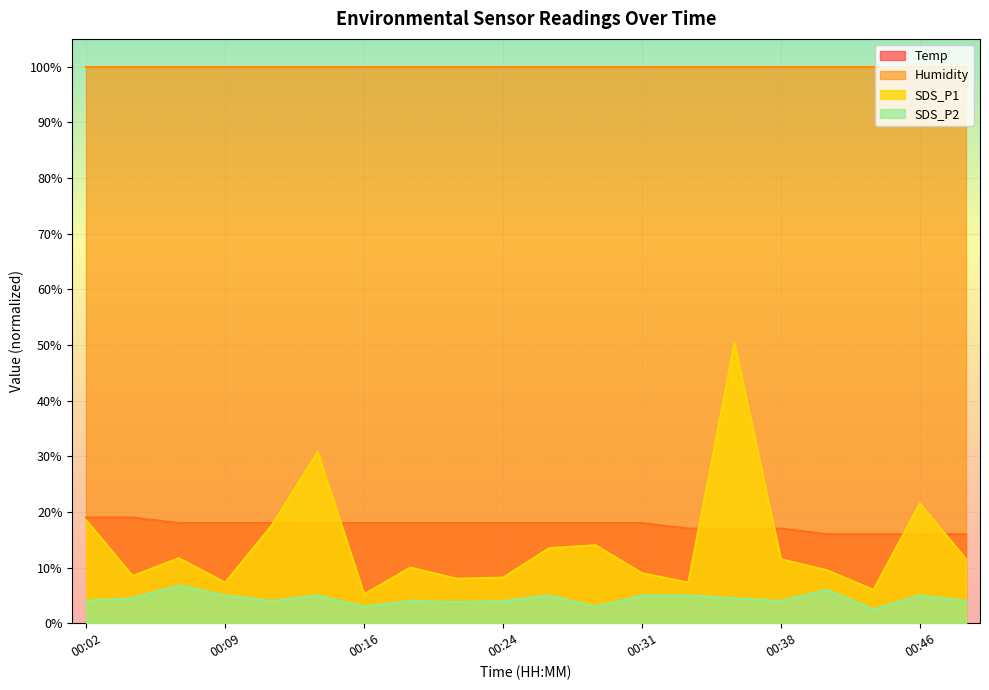

True or false: SDS_P1 and Humidity cross at least once.

False